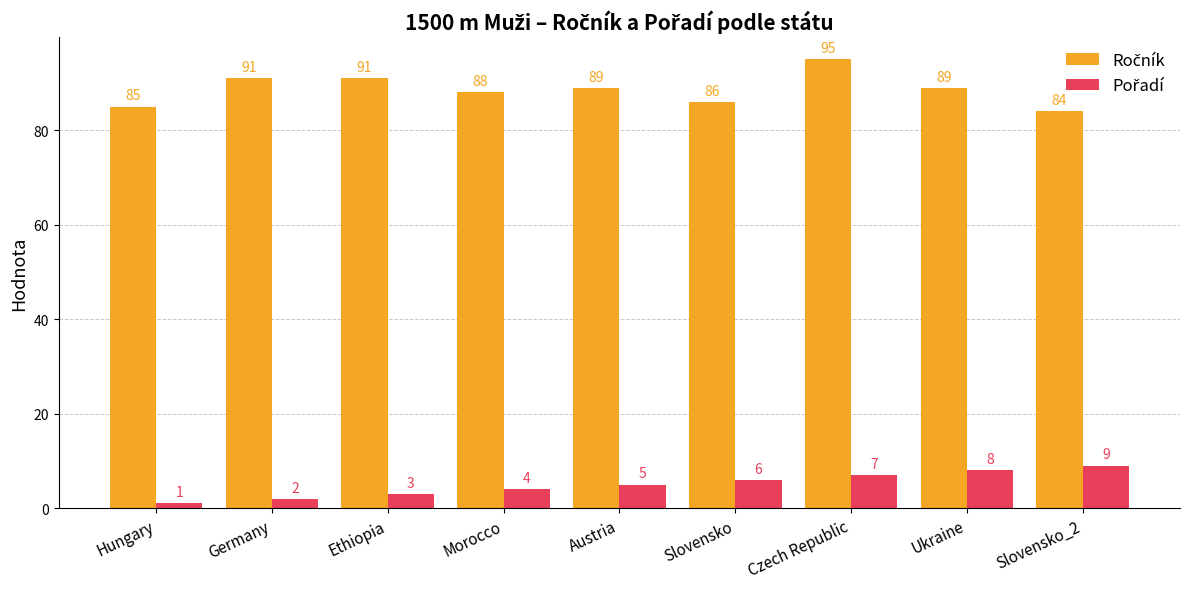

What is the maximum value shown in the chart?

95